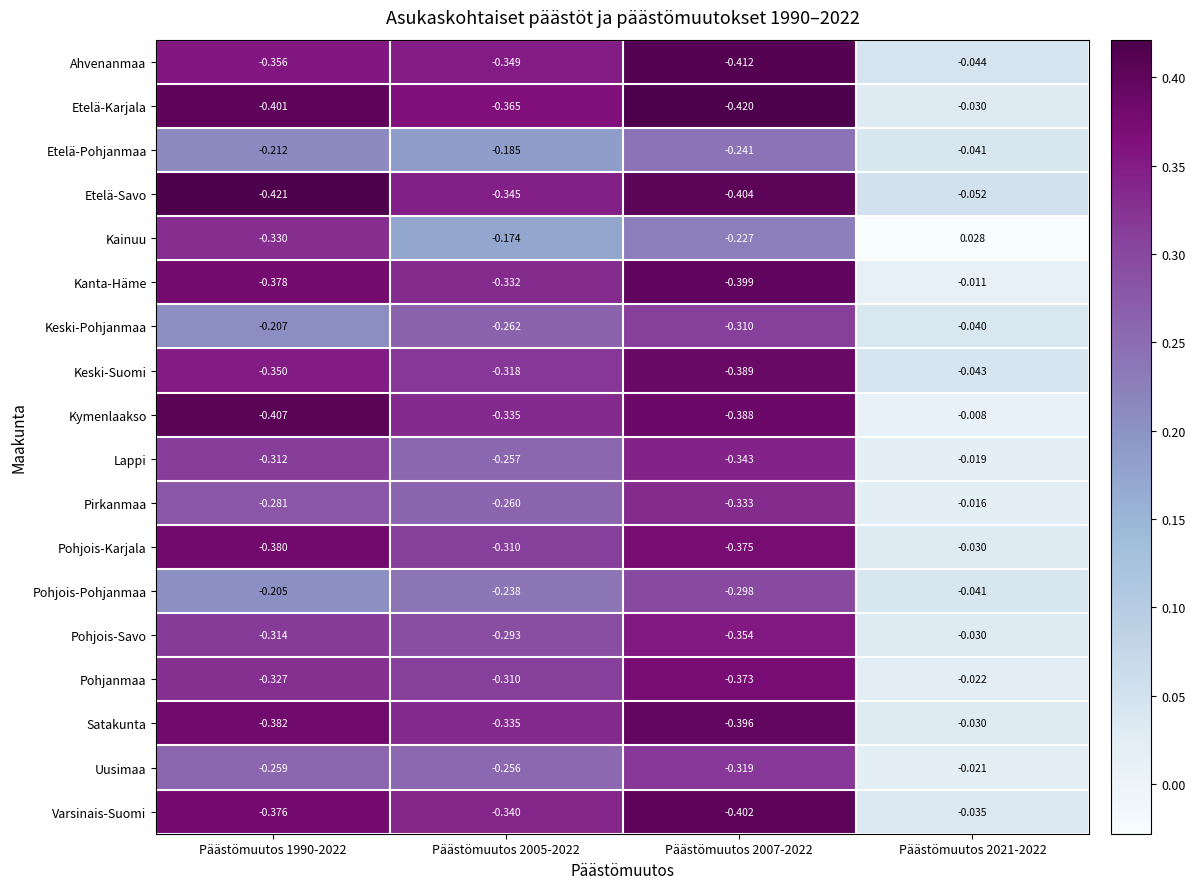

What is the spread (max minus min) of values at Päästömuutos 2005-2022?

0.2